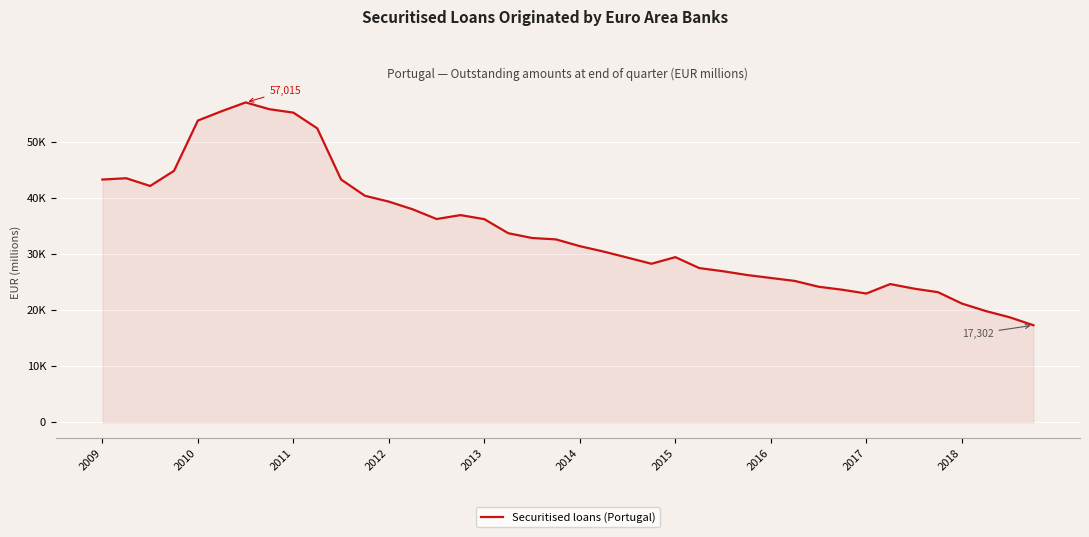

Does the chart have visible grid lines?

Yes